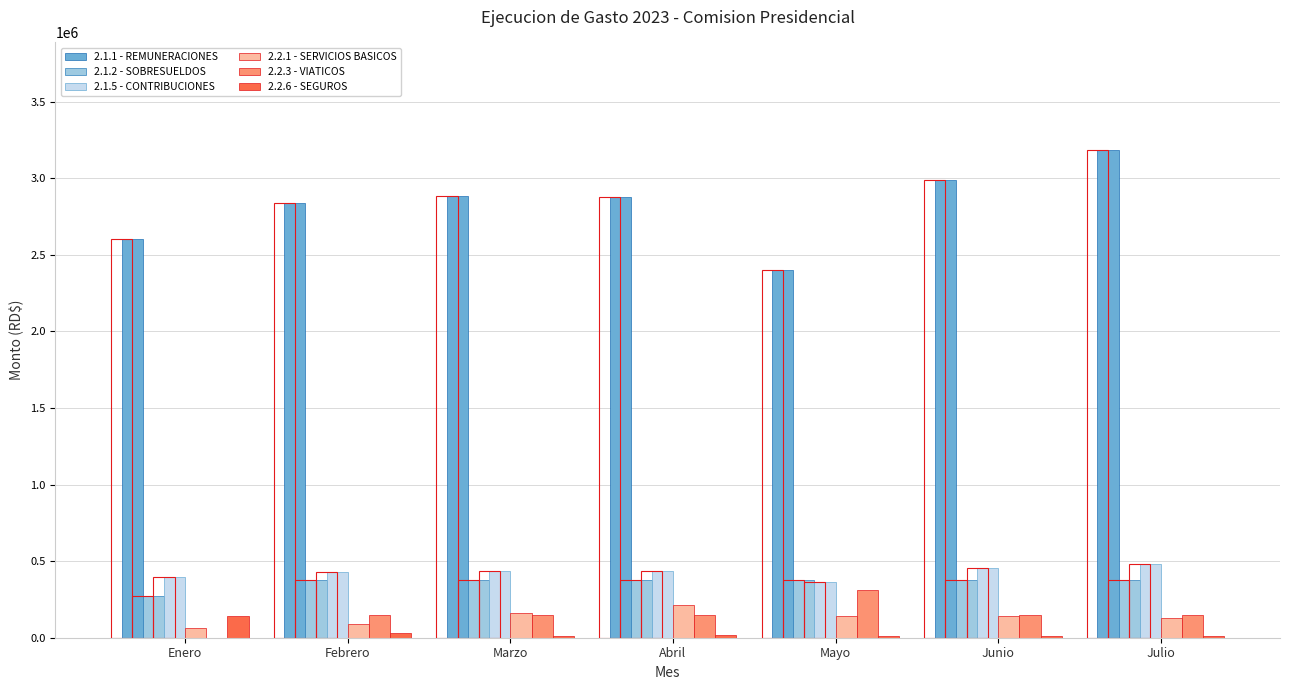

Reading left to right, what are all the values shown in this chart?

2.1.1 - REMUNERACIONES: 2604000.0	2835000.0	2885000.0	2876000.0	2400000.0	2990000.0	3185000.0
2.1.2 - SOBRESUELDOS: 274000.0	375000.0	375000.0	375000.0	375000.0	375000.0	375000.0
2.1.5 - CONTRIBUCIONES: 393860.5	428302.0	435947.0	437000.6	365341.8	454387.2	484090.6
2.2.1 - SERVICIOS BASICOS: 62802.6	92412.4	164341.3	215487.9	141073.2	138848.0	127330.6
2.2.3 - VIATICOS: 0.0	148850.0	151050.0	149450.0	313573.5	150500.0	149950.0
2.2.6 - SEGUROS: 139138.4	28397.5	10045.3	15505.6	14492.7	14492.7	12922.9